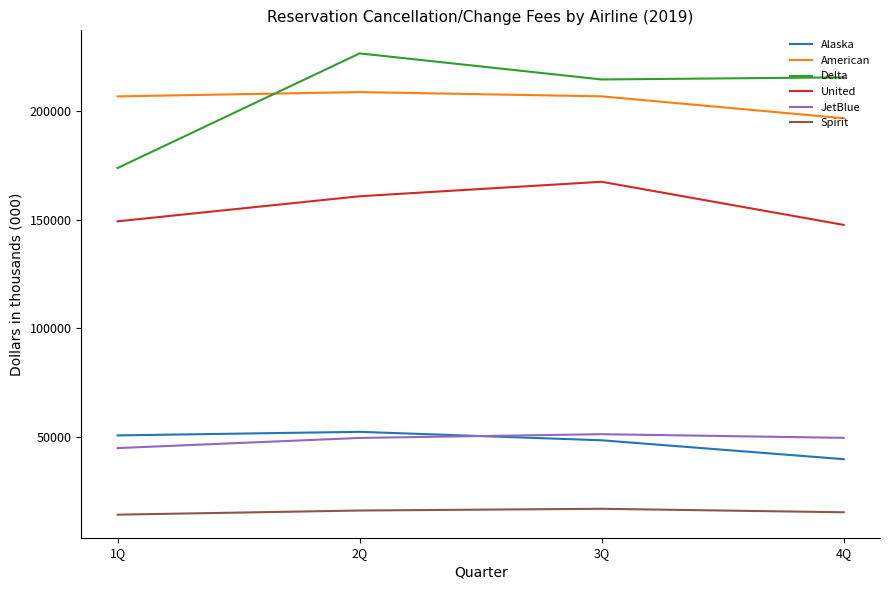

What is the minimum value for United?

147587